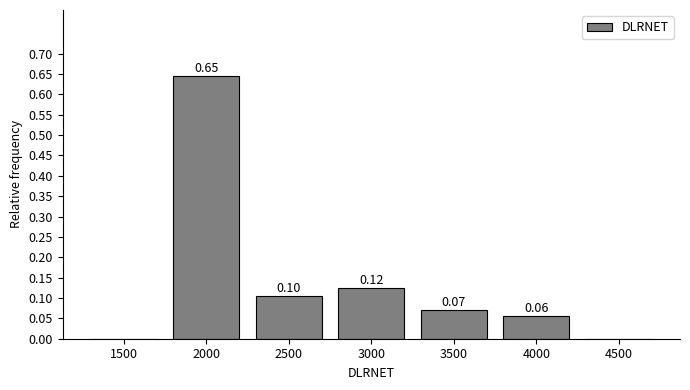

Between 3000 and 3500, which is larger?

3000